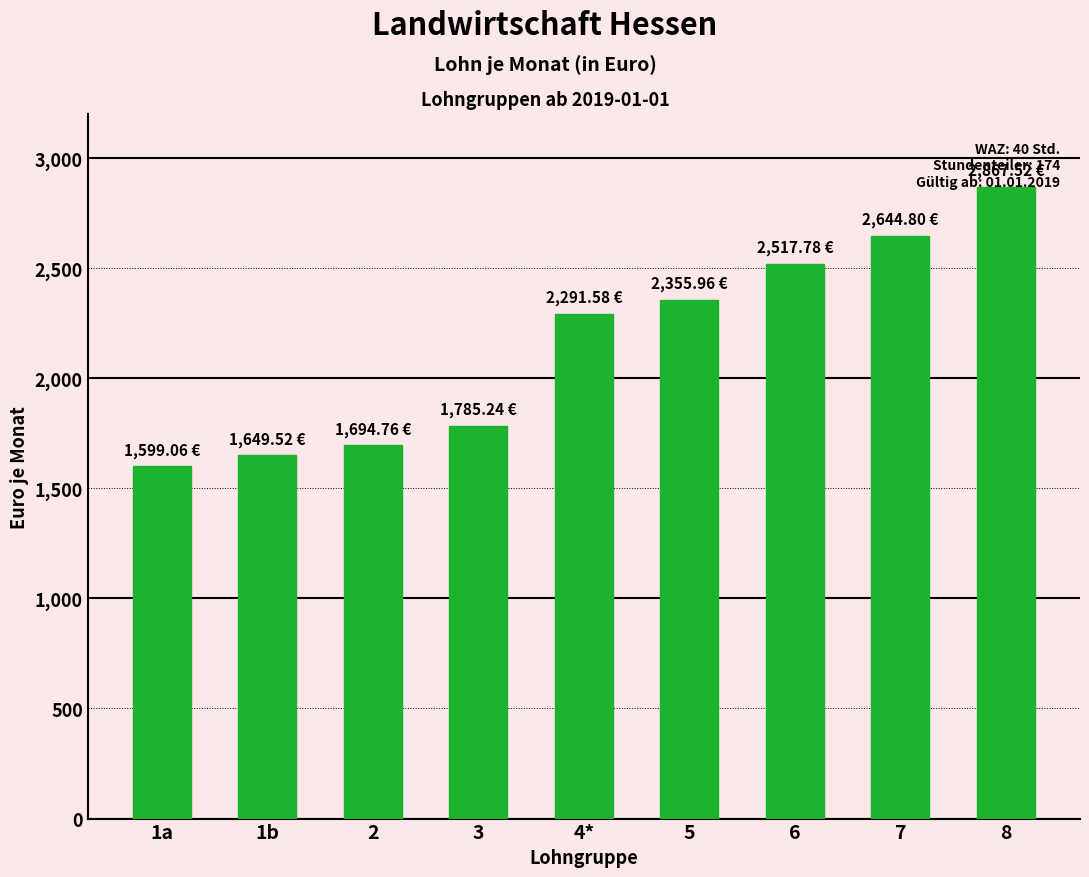

What is the label of the 2nd bar from the right?

7